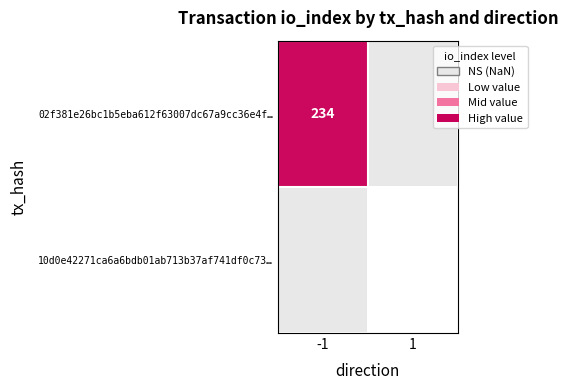

True or false: 02f381e26bc1b5eba612f63007dc67a9cc36e4f… has a value of 234 at -1.

True